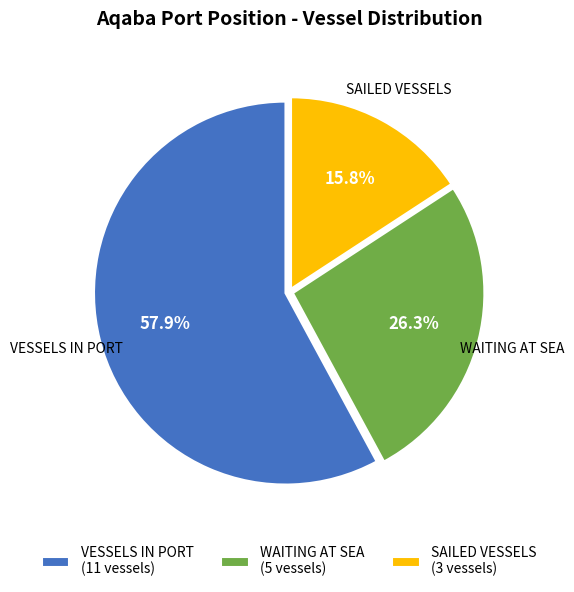

Between WAITING AT SEA and SAILED VESSELS, which is larger?

WAITING AT SEA